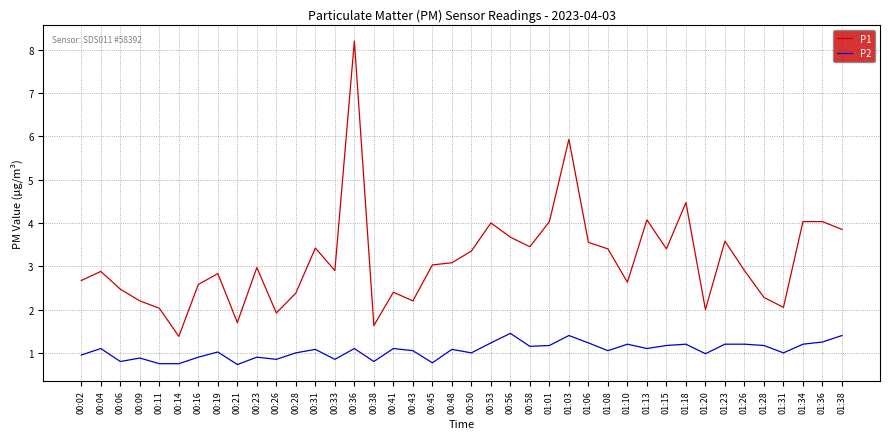

At which category is the sum across all series the highest?

00:36